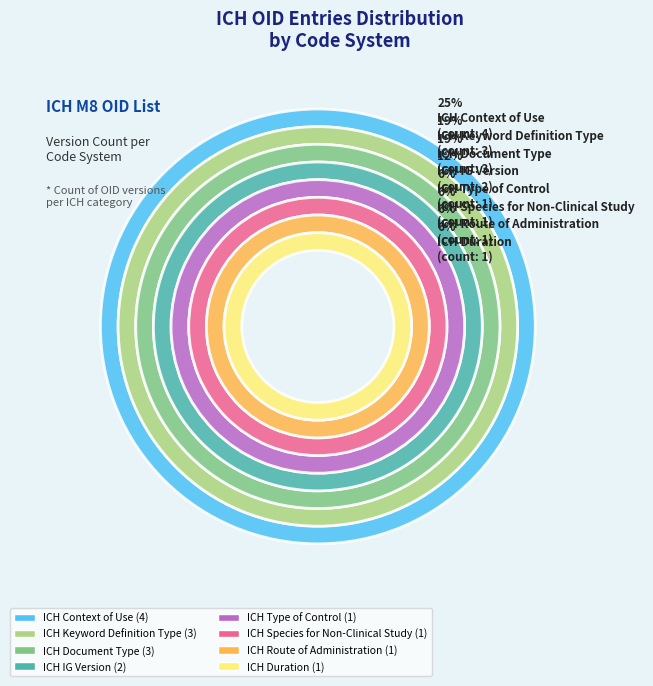

Between ICH Type of Control and ICH Context of Use, which is larger?

ICH Context of Use